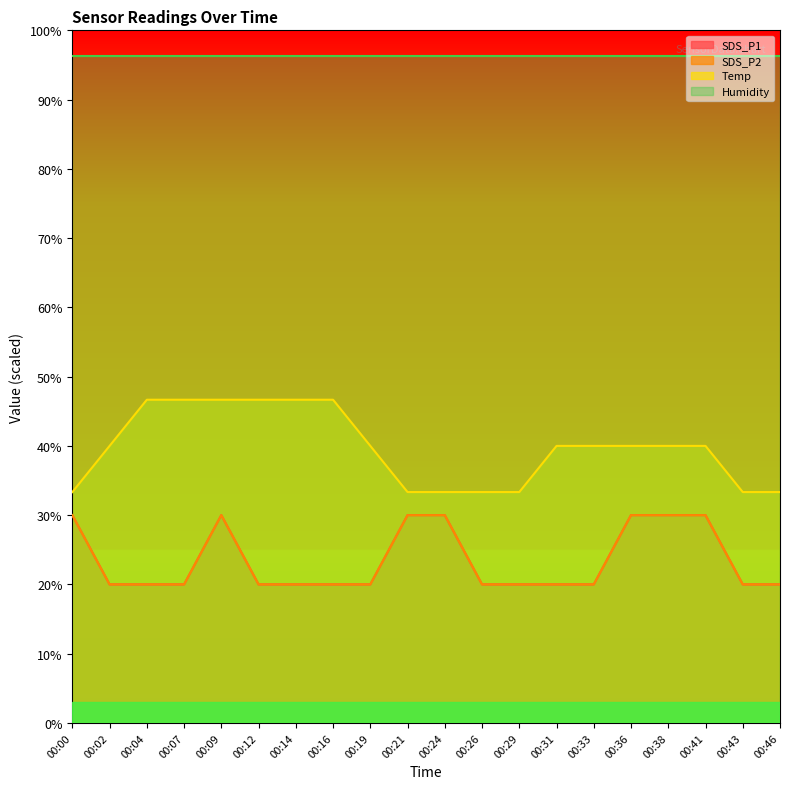

Which series has the widest spread of values?

Temp